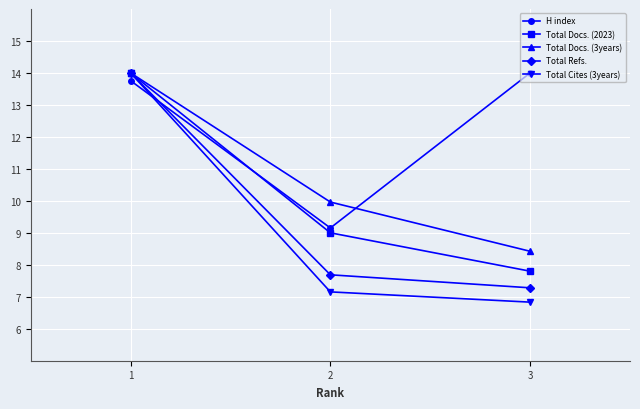

What is the difference between the highest and lowest values at 2?

2.8